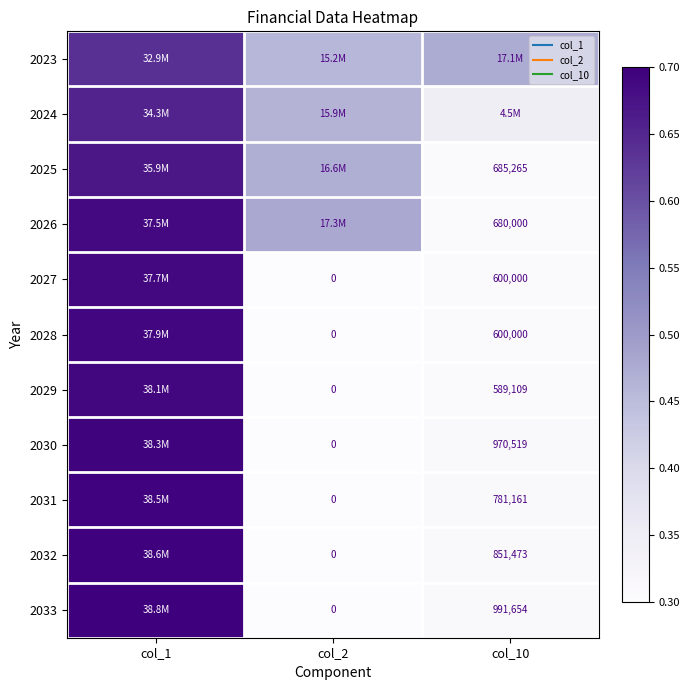

What is the approximate value of 2030 at col_2?

0.3